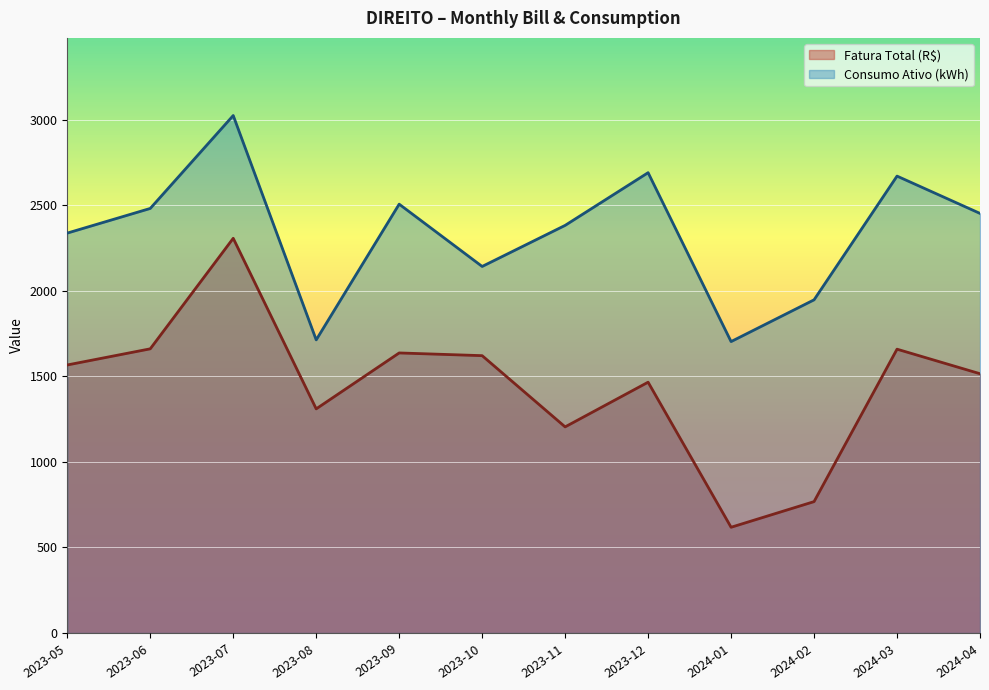

What is the sum of all Fatura Total (R$) values?

17330.9